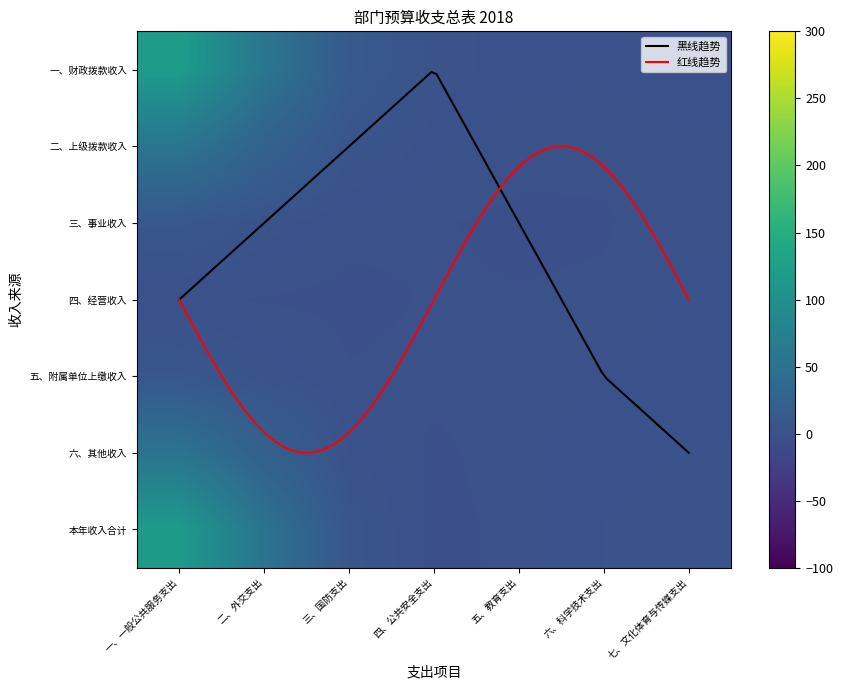

The 六、其他收入 series shows 0.0 at 六、科学技术支出. True or false?

True